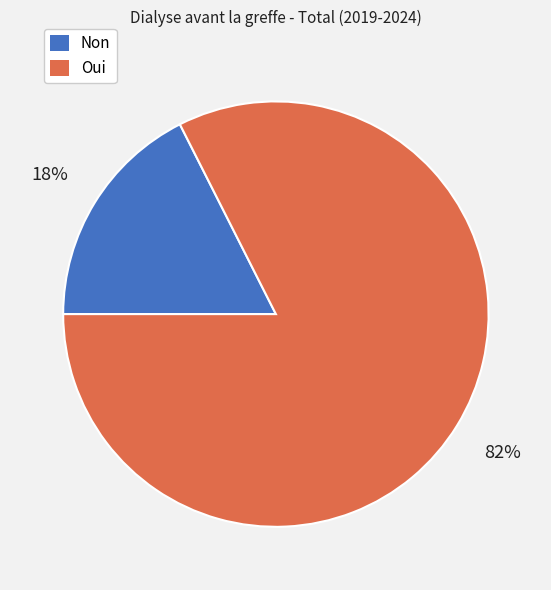

Is there a majority slice in this chart?

Yes